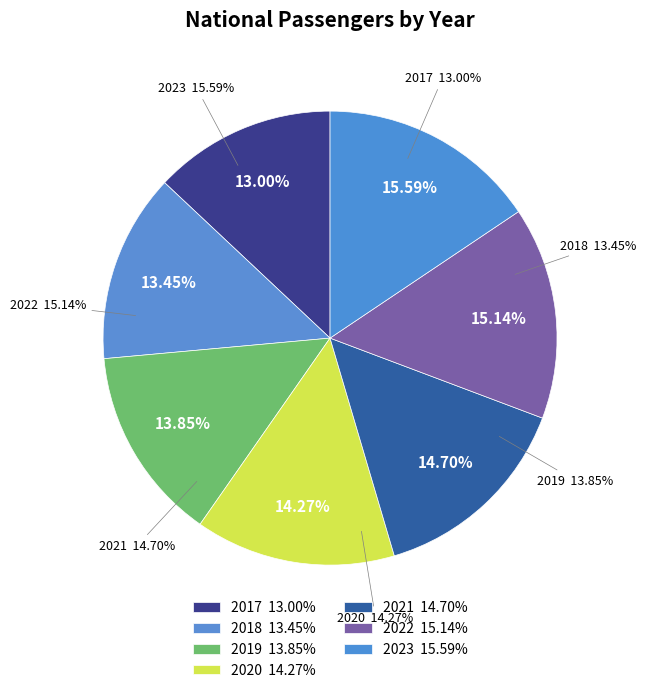

To the nearest percent, what percentage of the pie is 2023?

16%